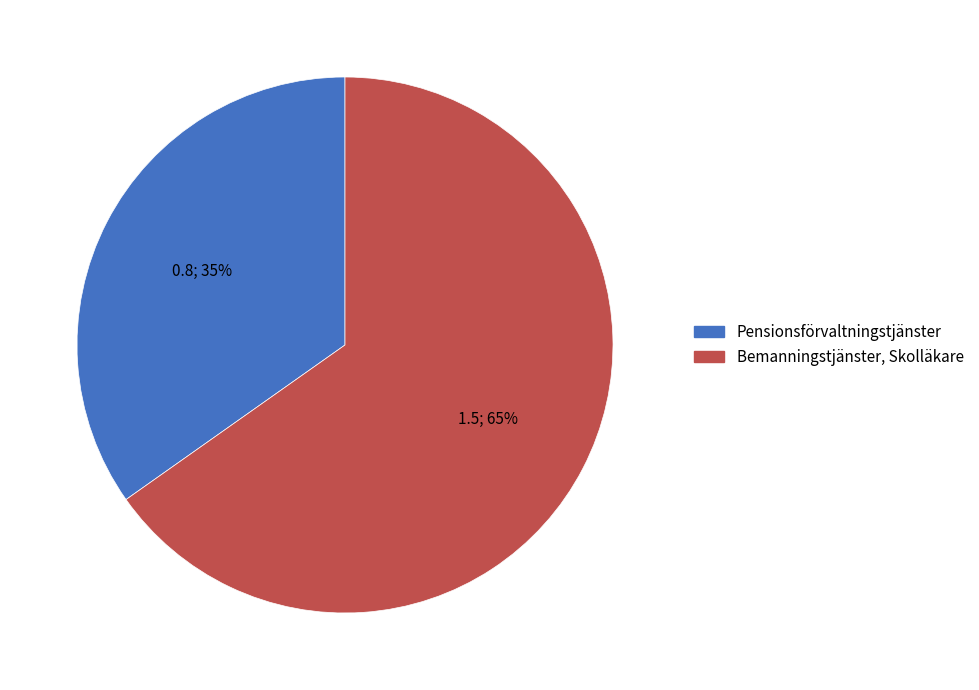

What is the largest slice in the pie chart?

Bemanningstjänster, Skolläkare